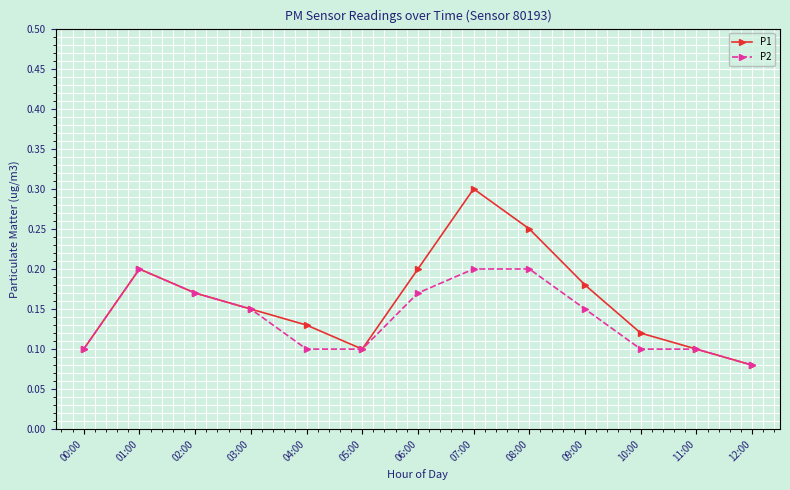

What position from the right is 04:00?

9